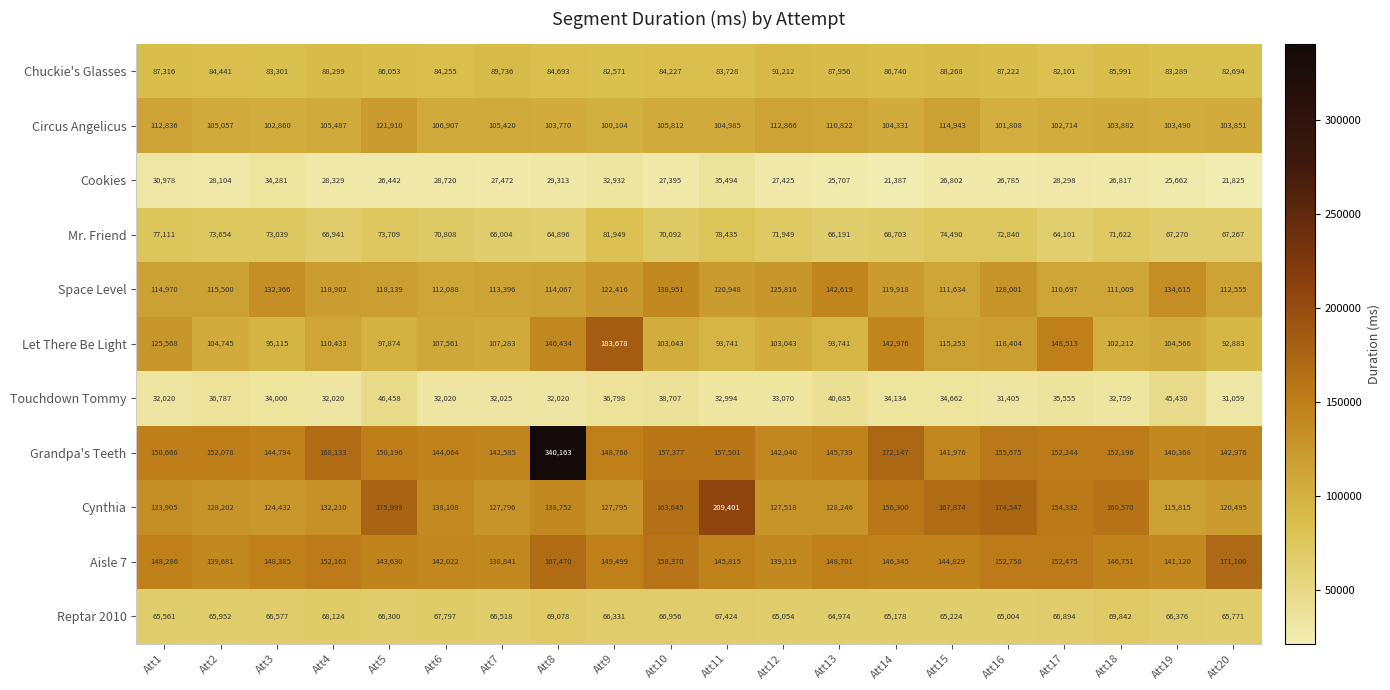

The value of Circus Angelicus at Att2 is 57056. True or false?

False